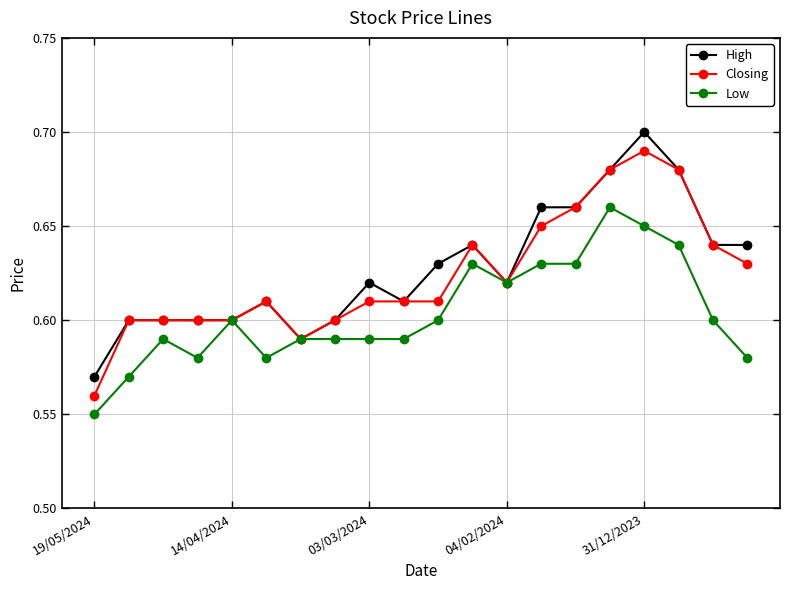

Rank the series by their maximum value, from highest to lowest.

High, Closing, Low